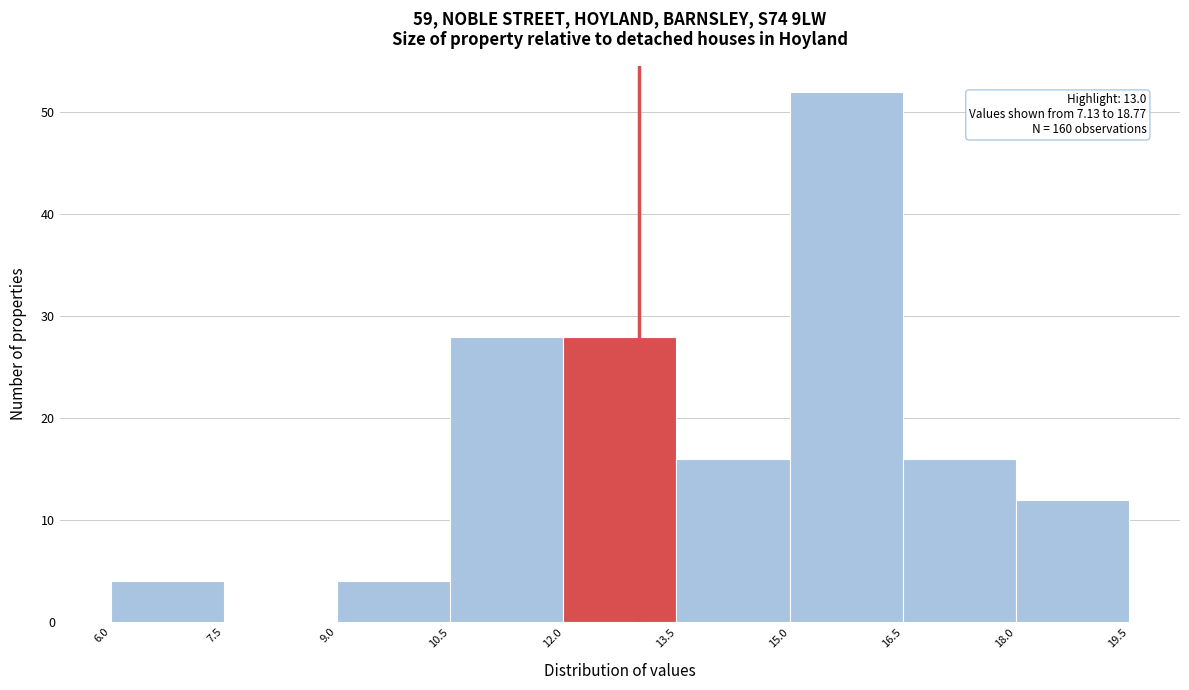

Which range on the x-axis has the tallest bar?

15.0 to 16.5